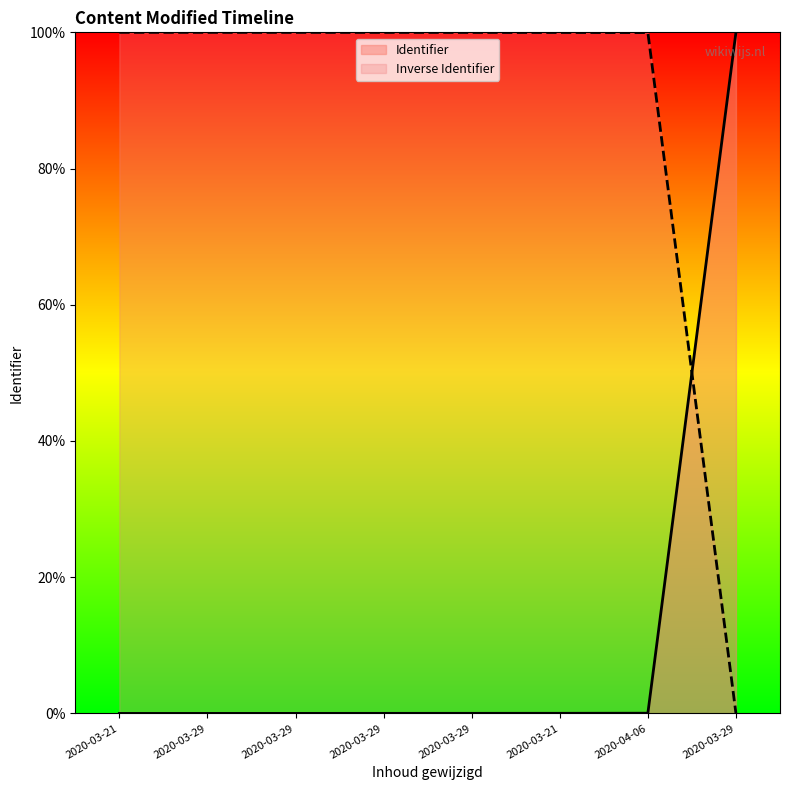

True or false: the data shows 0.0 at 2020-03-29.

False